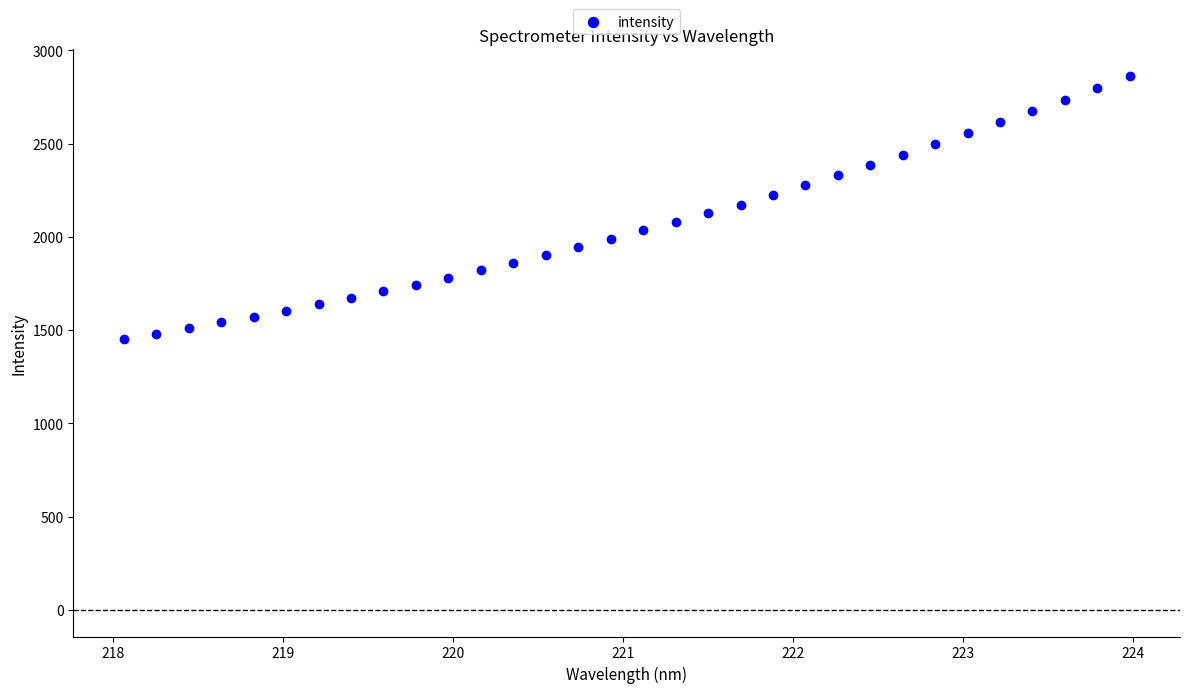

What is the range of Y values (max minus min)?

1410.1